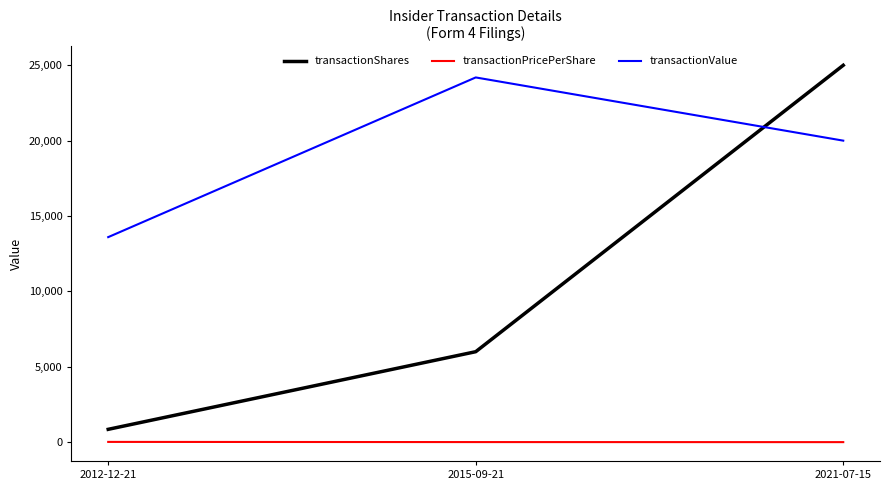

At which label does transactionValue reach its minimum?

2012-12-21